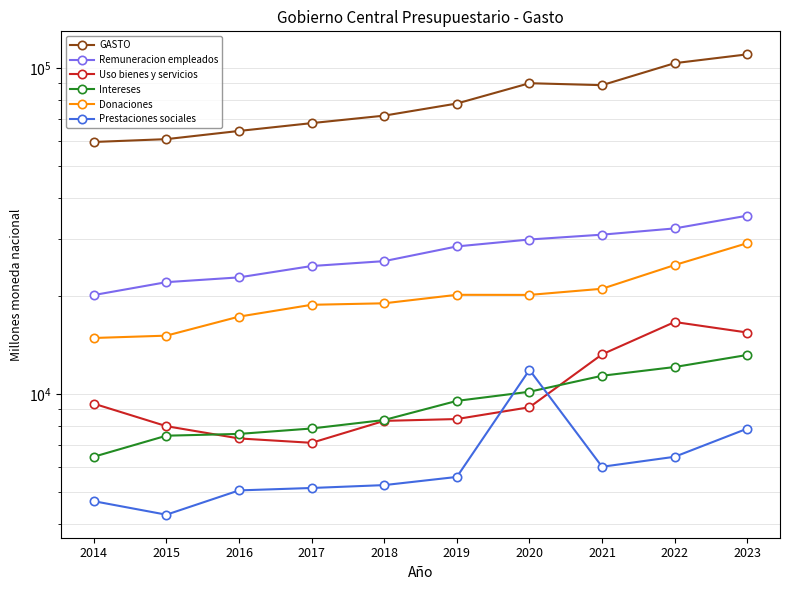

At which category is the sum across all series the highest?

2023